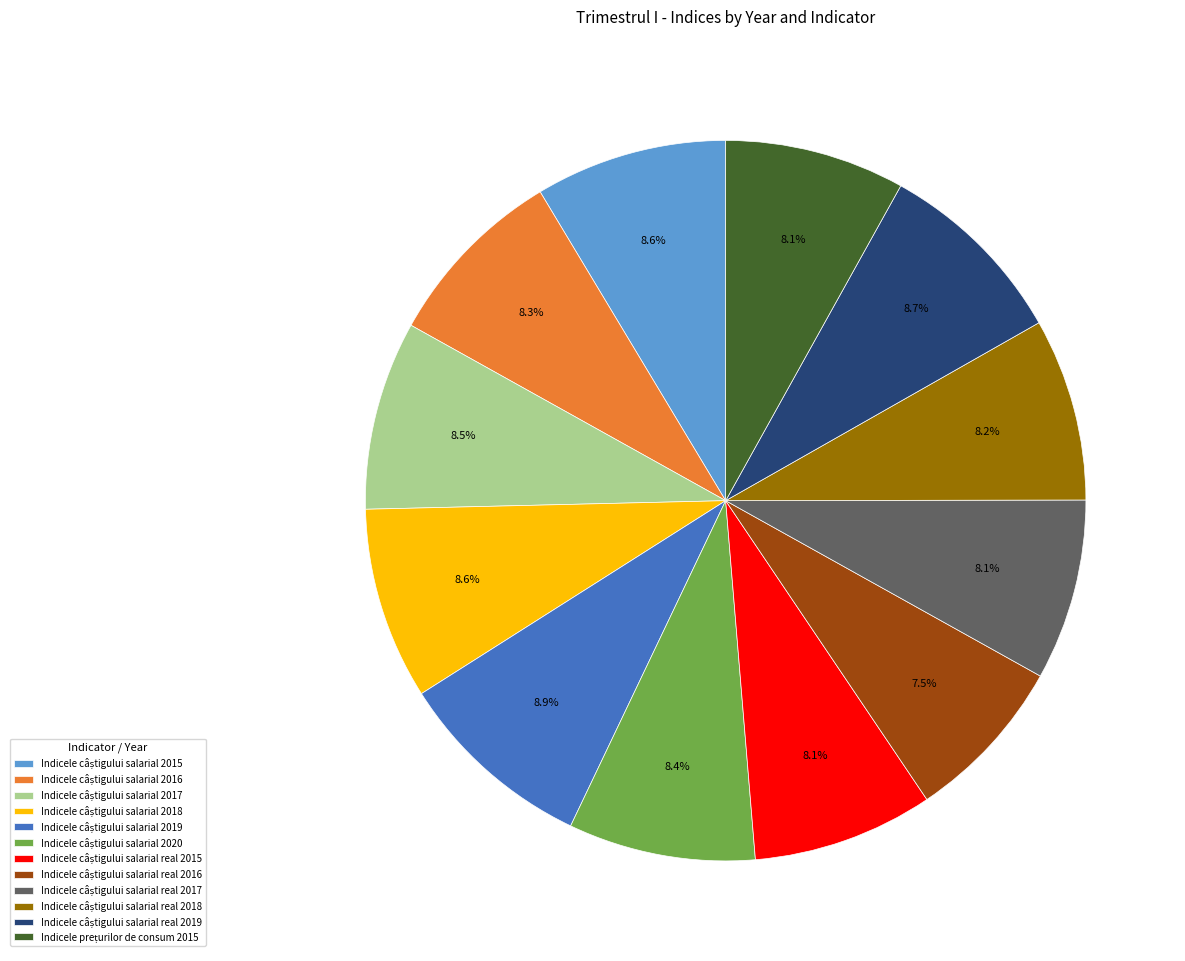

Count the number of slices in the pie.

12